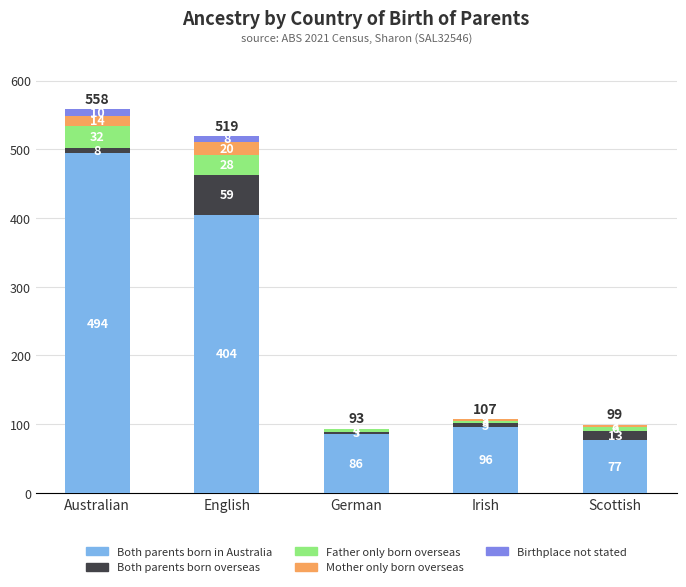

At which label does Both parents born in Australia reach its peak?

Australian